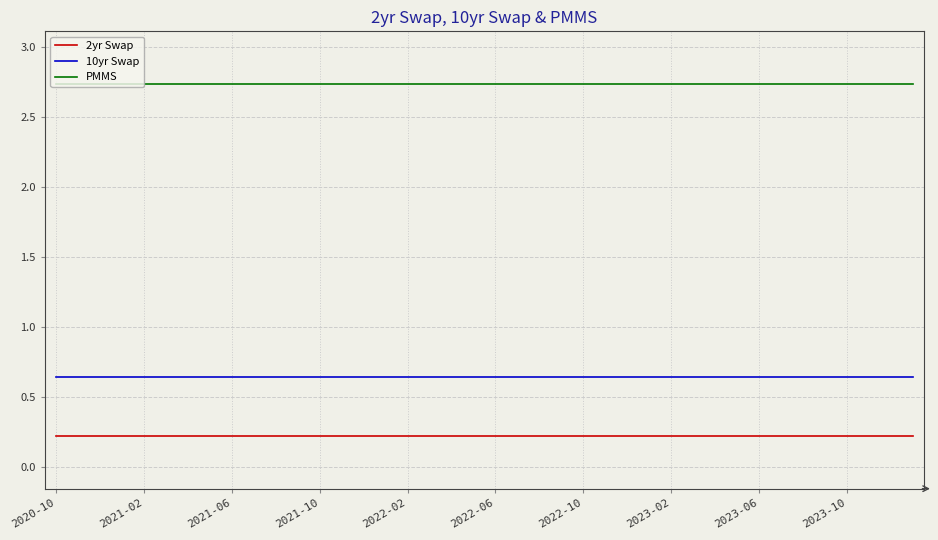

True or false: PMMS and 10yr Swap intersect in this chart.

False